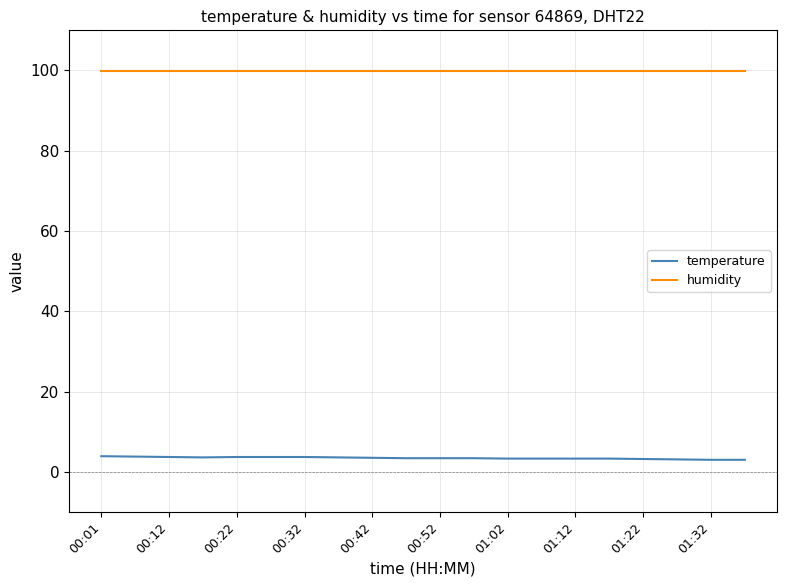

Count the number of categories in the chart.

20